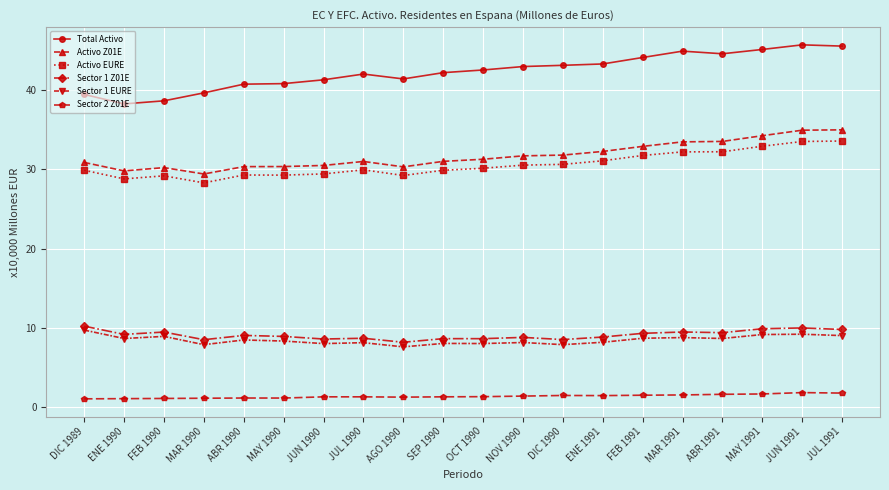

What is the highest value of the Activo Z01E series?

35.0